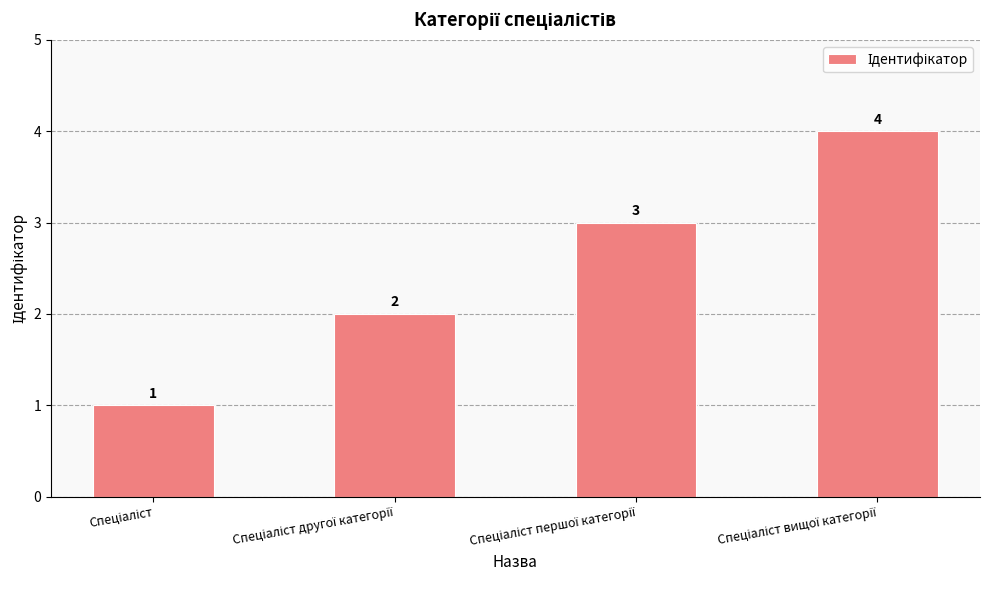

What is the value of the 2nd bar from the left?

2